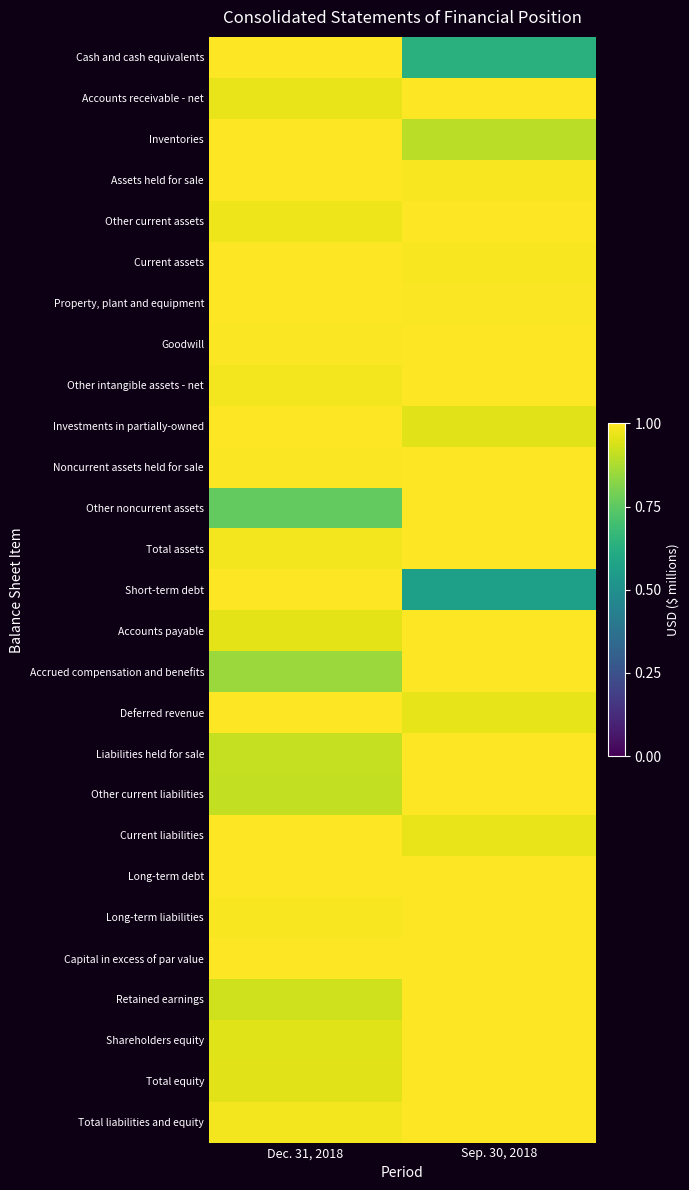

What is the smallest value displayed?

0.6